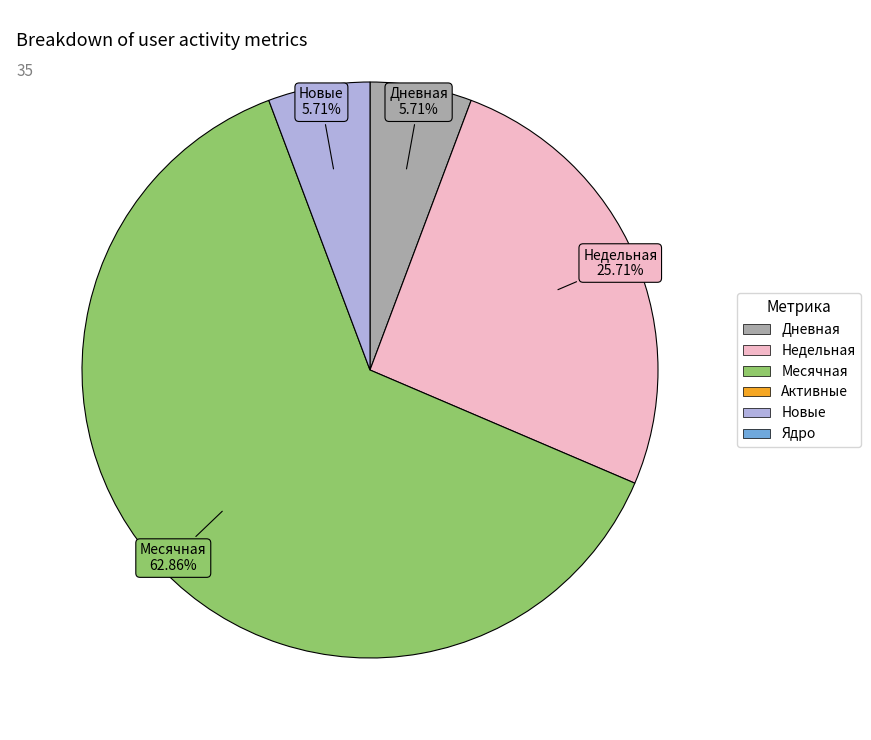

How many slices are in this pie chart?

4